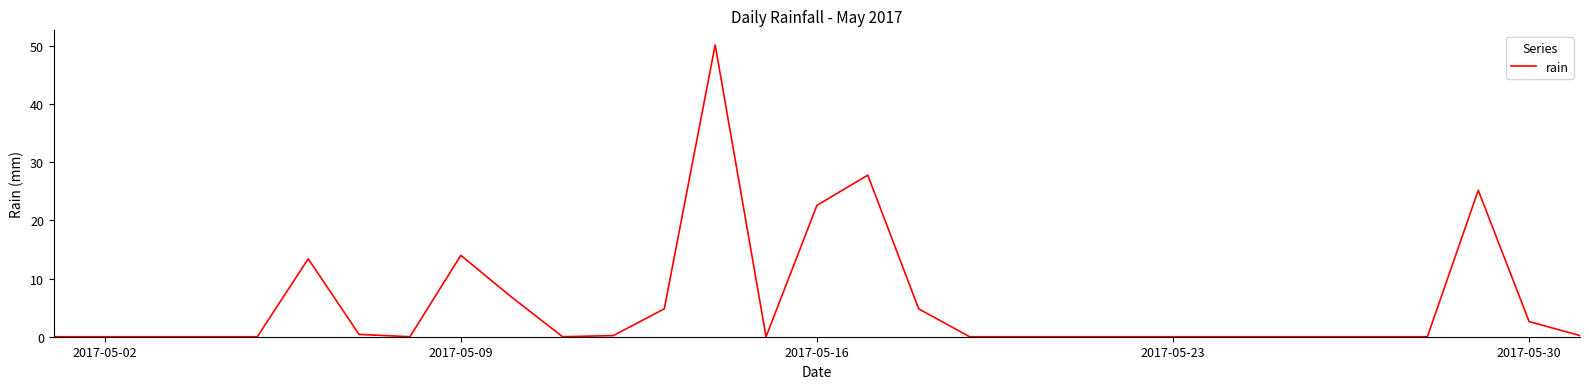

What is the sum of all values?

173.0